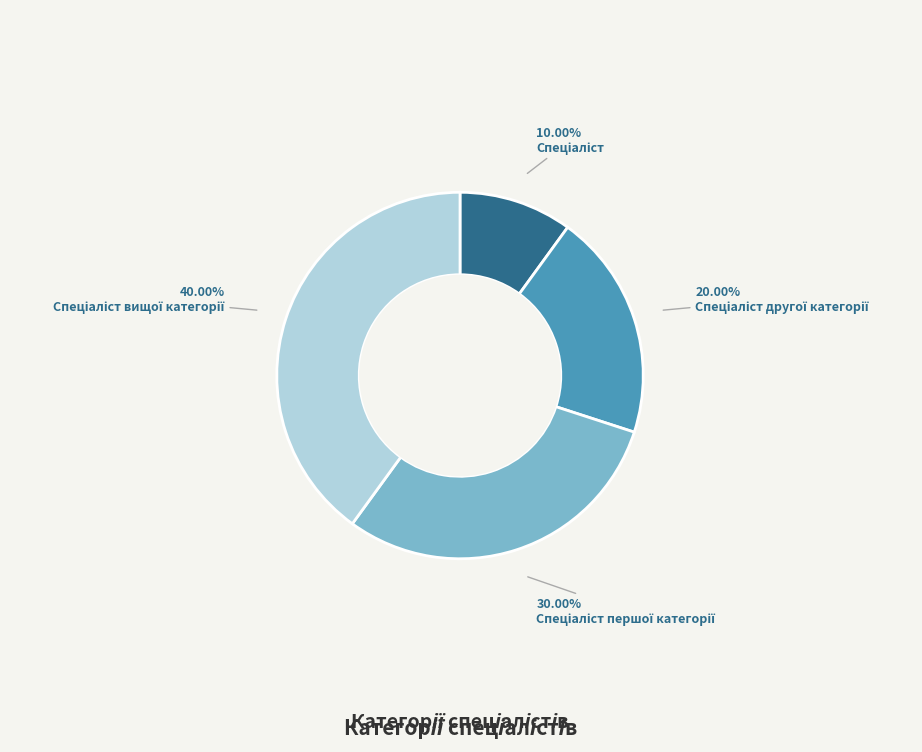

To the nearest percent, what is the average slice percentage?

25%